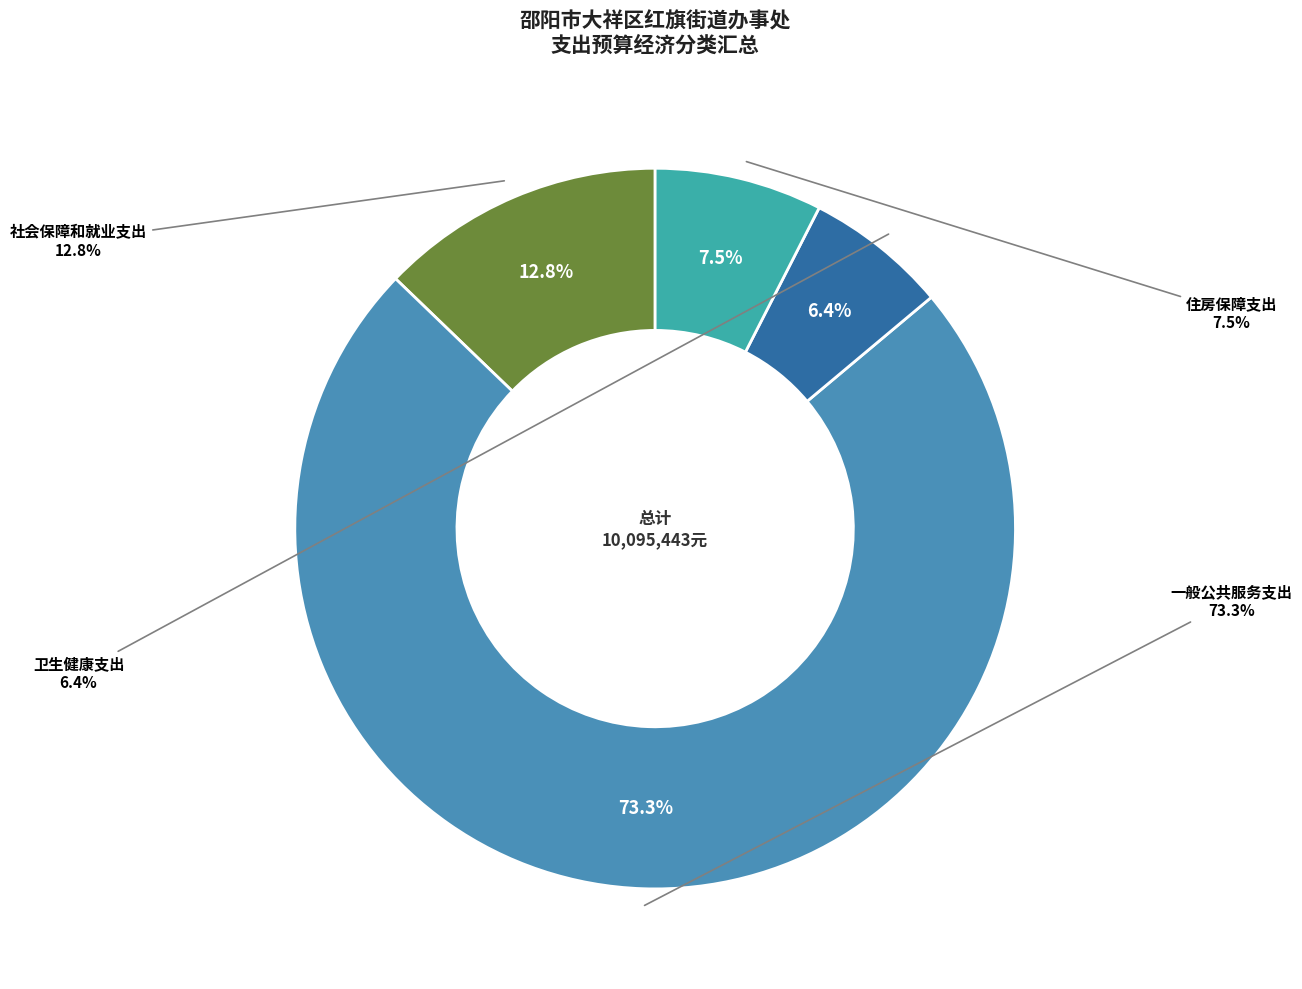

To the nearest percent, what percentage of the pie is 住房保障支出?

8%